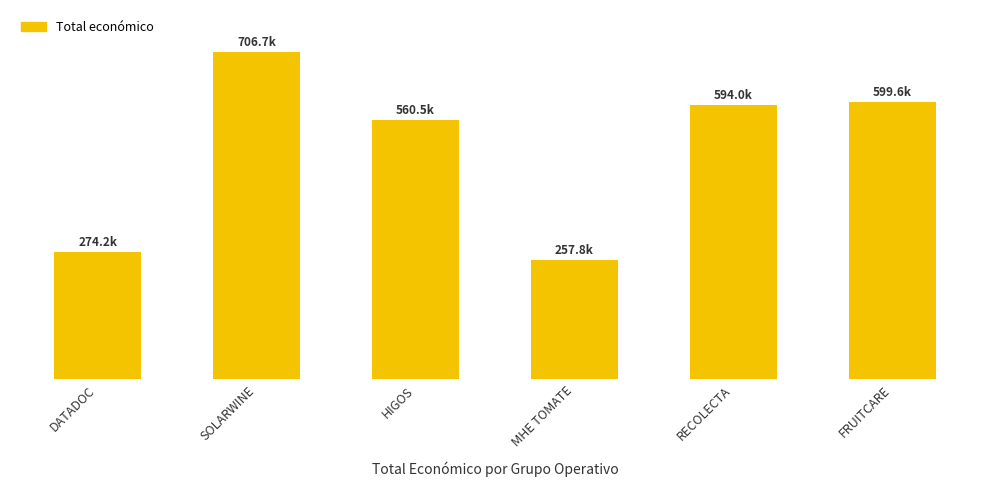

What position from the left is DATADOC?

1